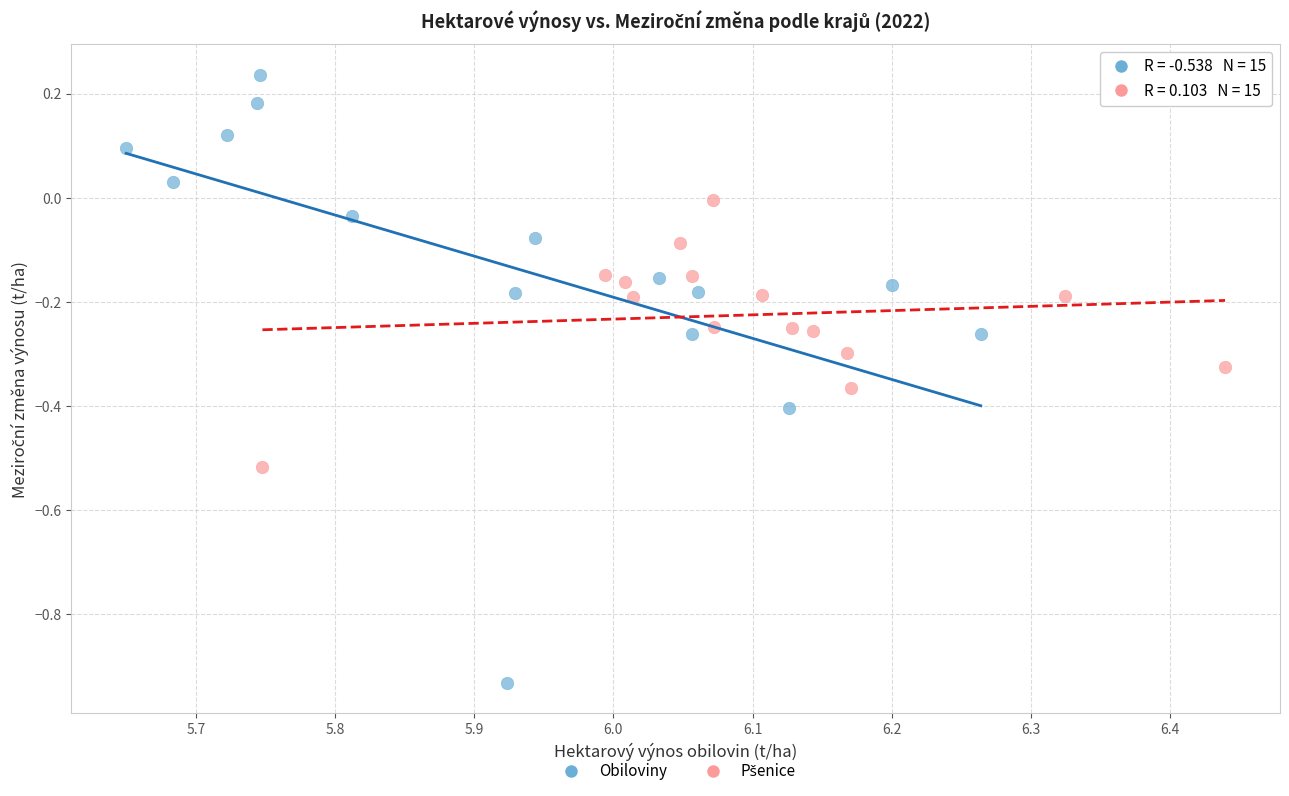

Which series contains the highest Y value?

Obiloviny